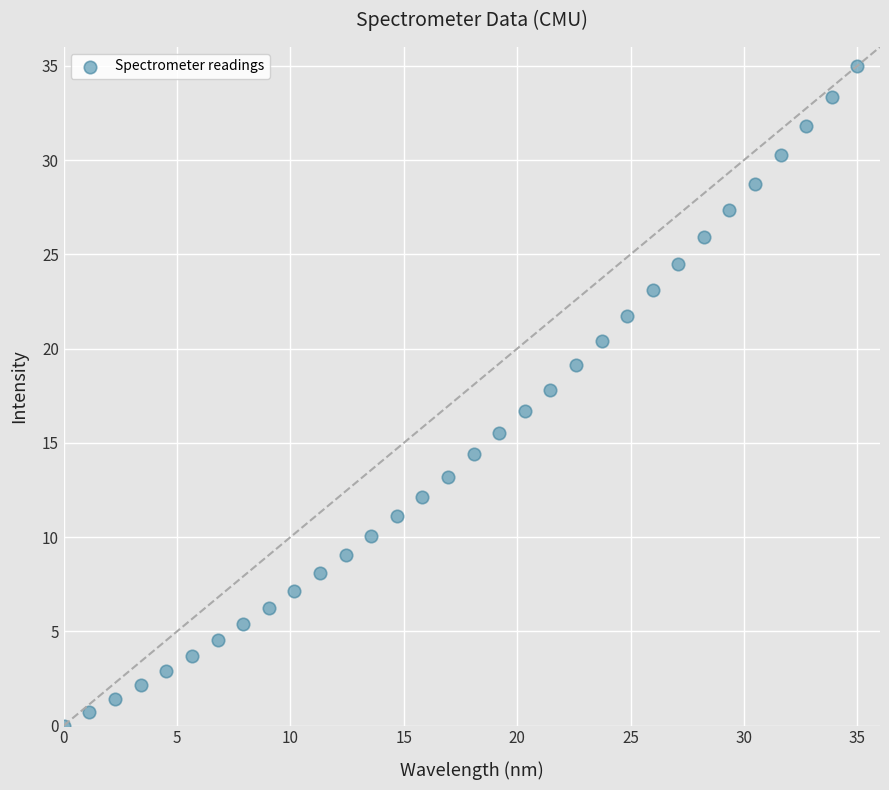

What is the range of X values (max minus min)?

35.0